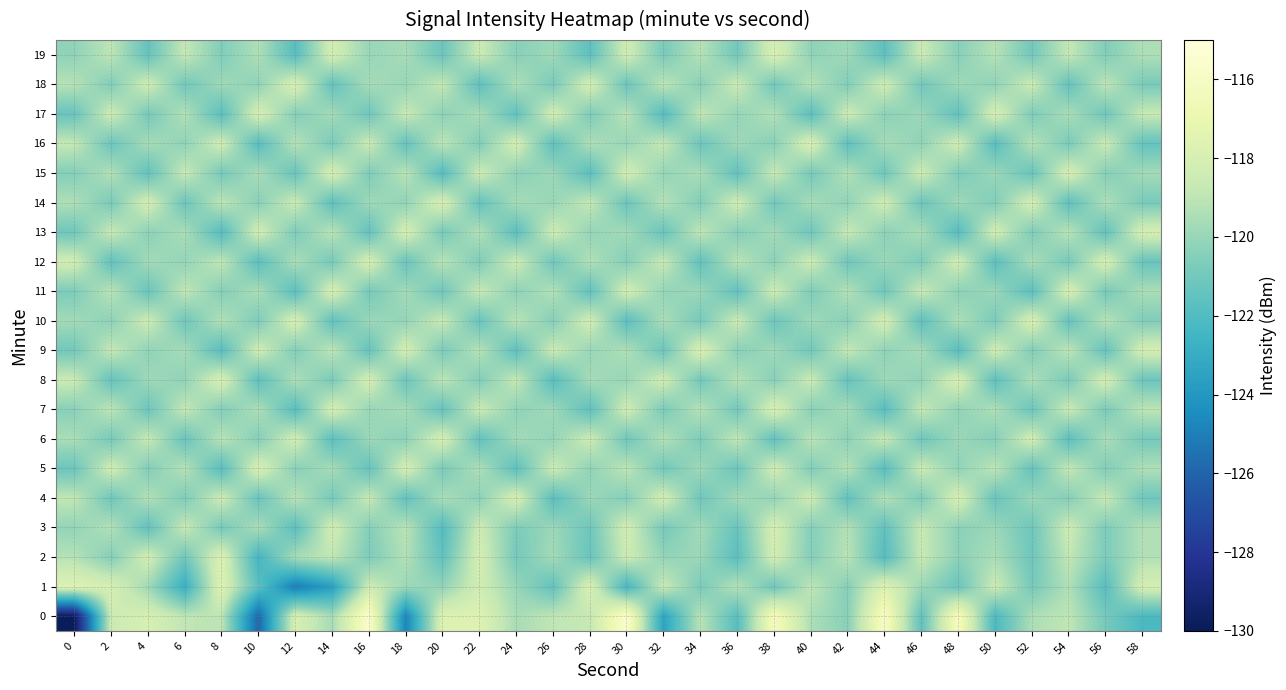

What is the average value of the 16 series?

-120.0